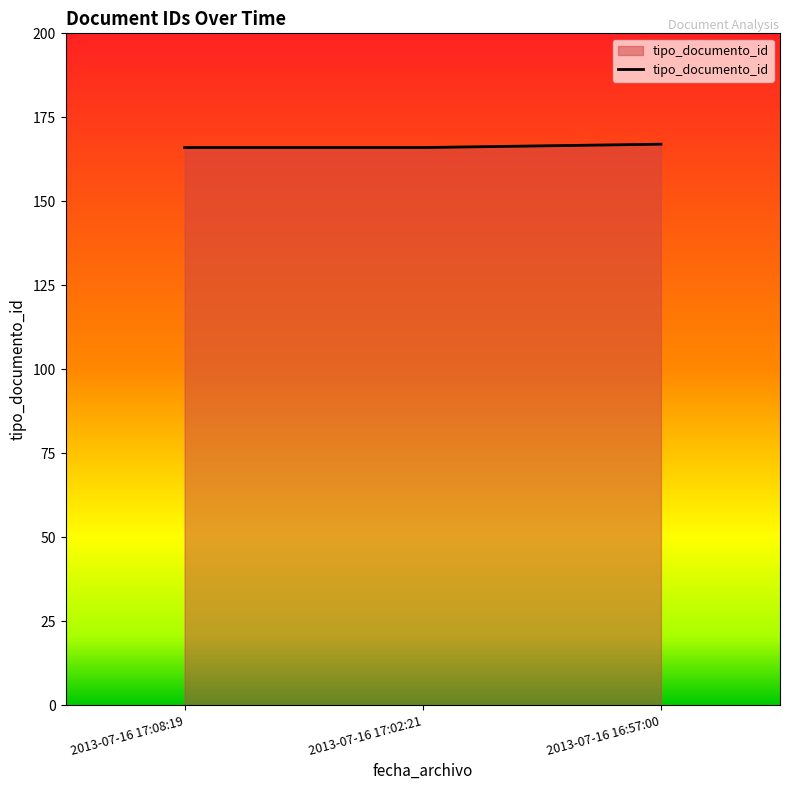

What is the change in value from 2013-07-16 17:08:19 to 2013-07-16 16:57:00?

+1